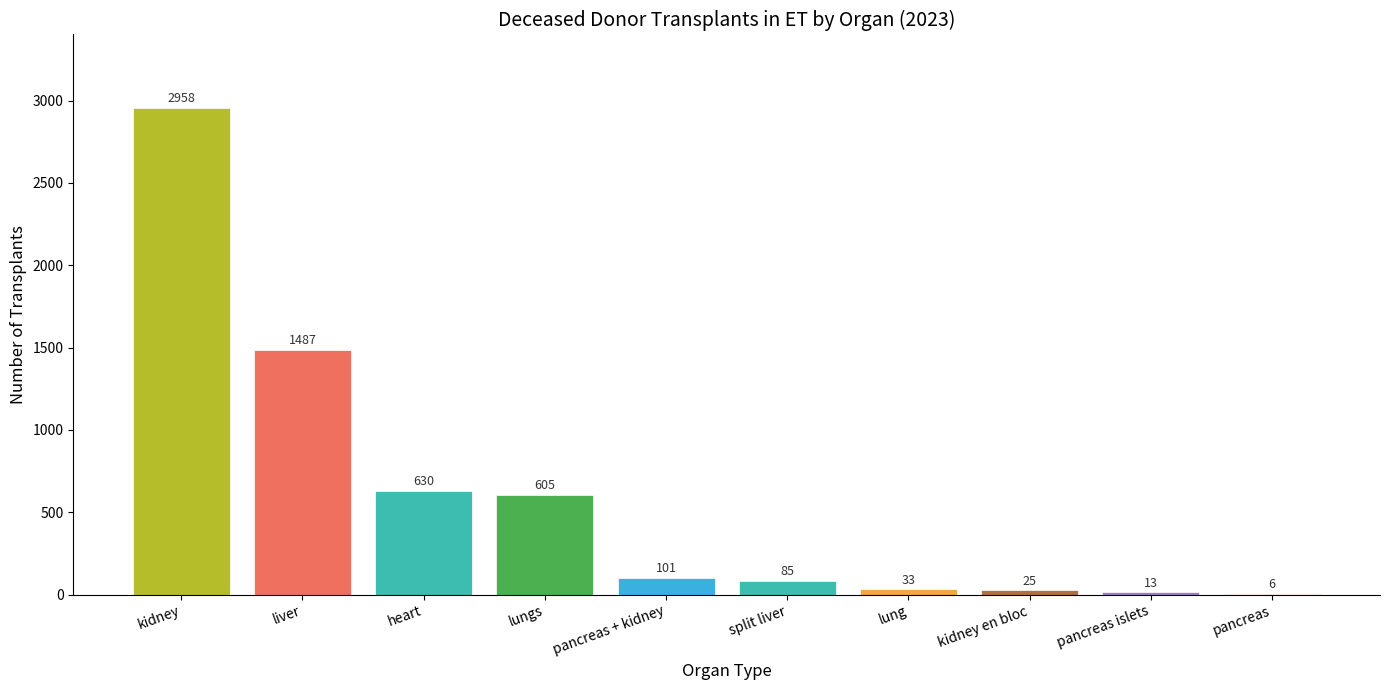

What is the approximate value at pancreas, to the nearest 10?

10